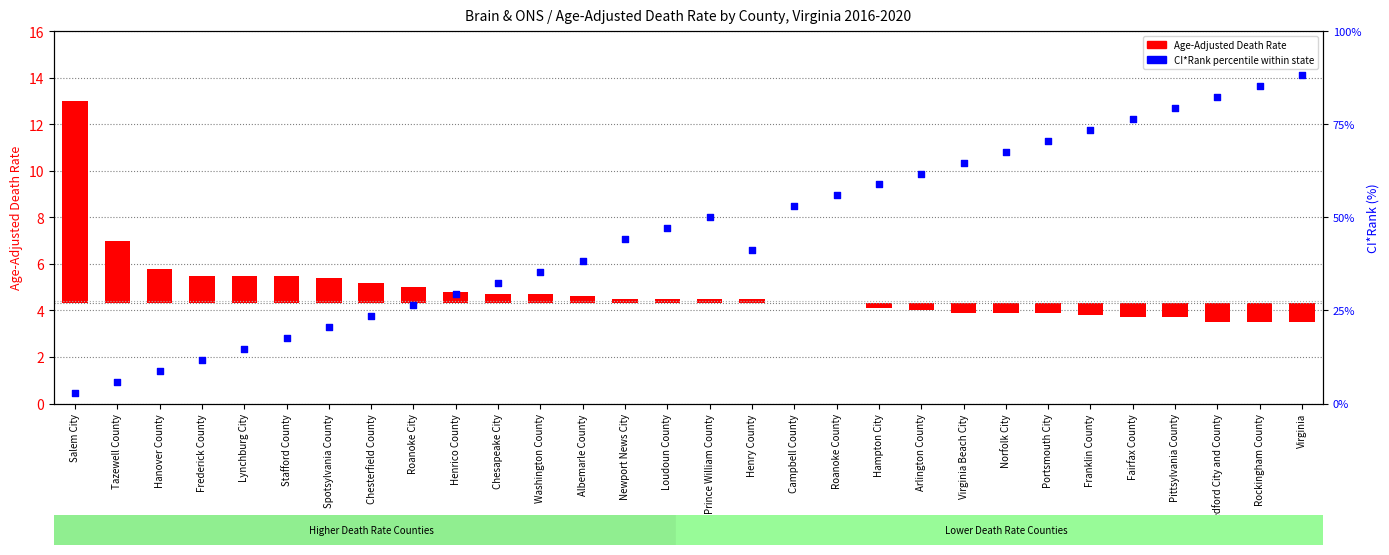

At which category is the sum across all series the highest?

Virginia